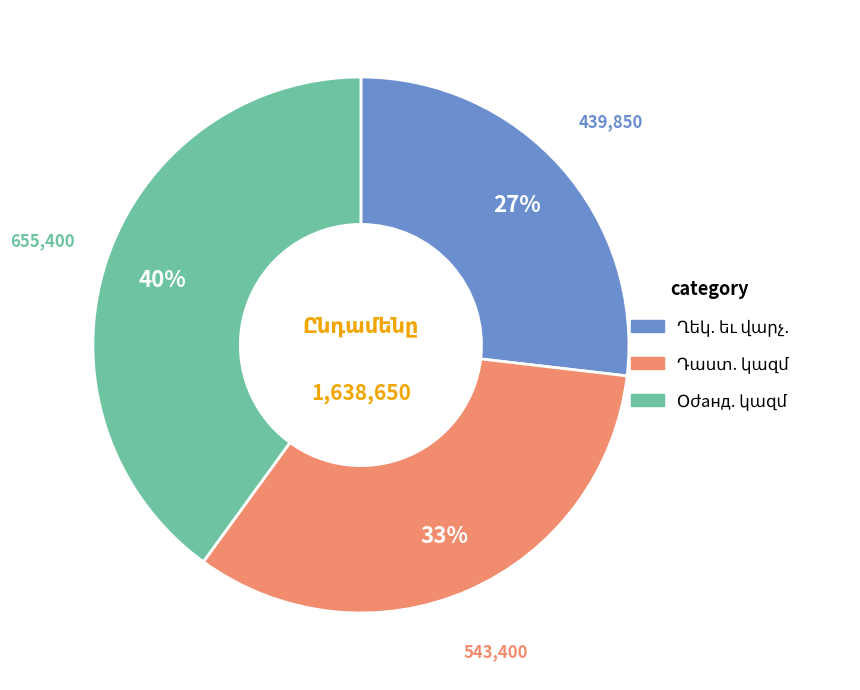

To the nearest percent, what is the average slice percentage?

33%